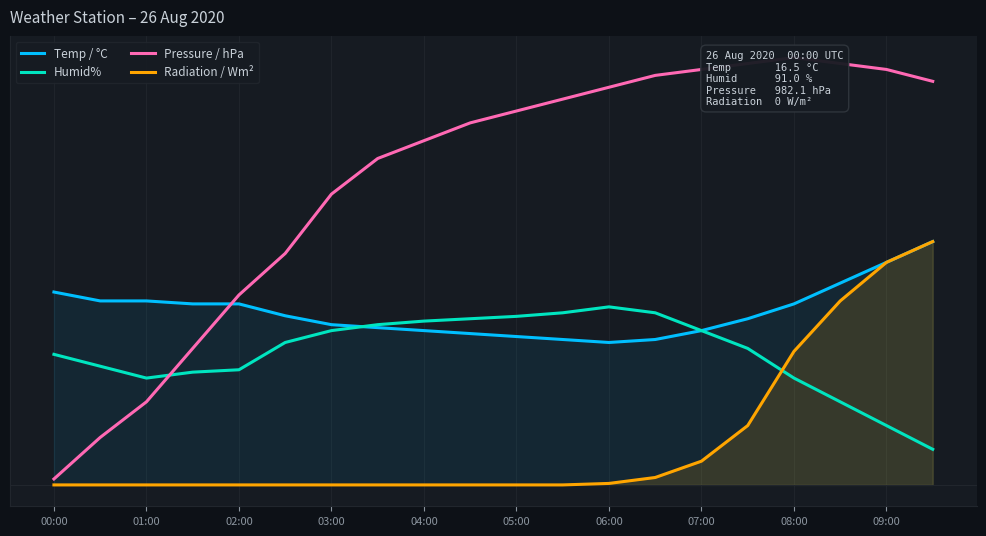

What is the value of the Temp / °C point at the 8th from the left?

5.3